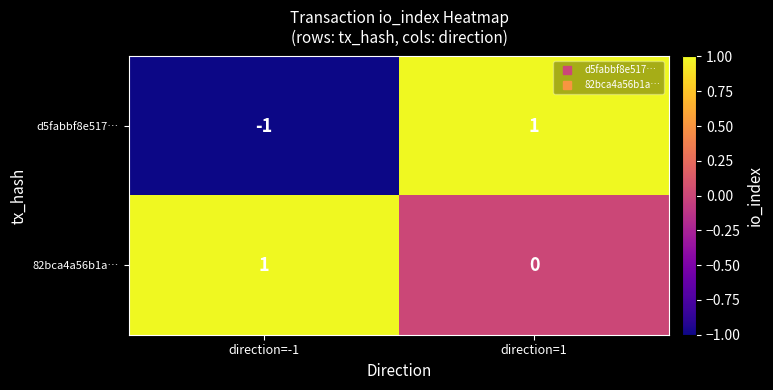

Where is 82bca4a56b1a… nearest to the value 0?

direction=1